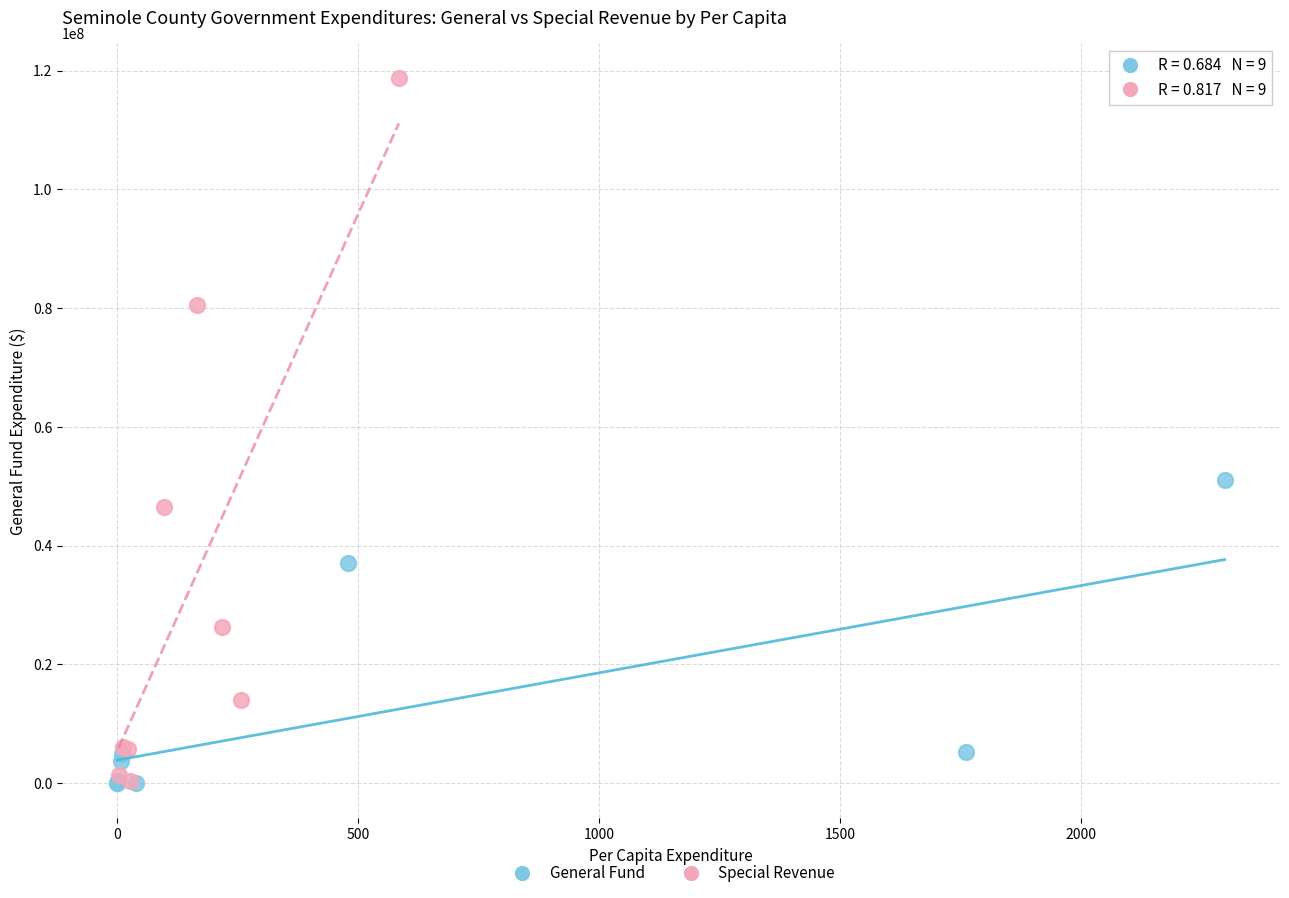

What are all the series names shown in the legend?

General Fund, Special Revenue